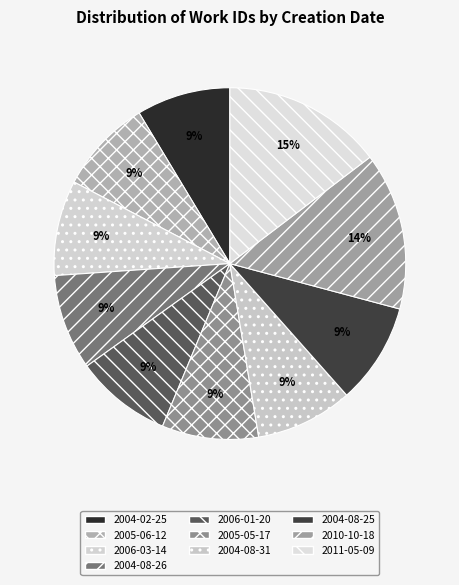

To the nearest percent, what is the combined percentage of 2005-06-12 and 2004-02-25?

17%